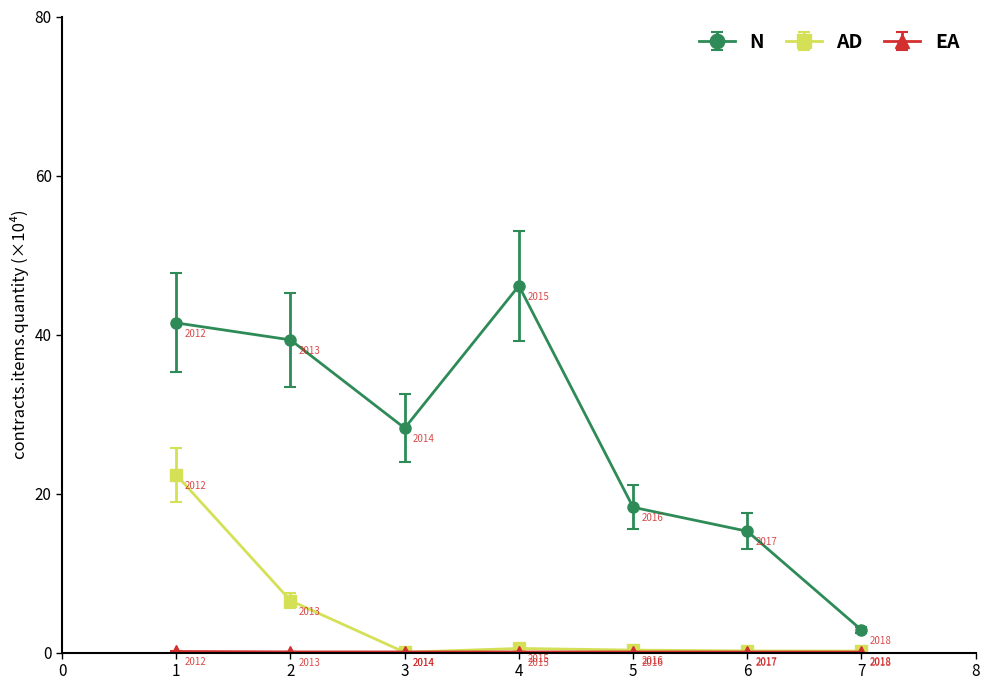

How many distinct data groups are displayed?

3